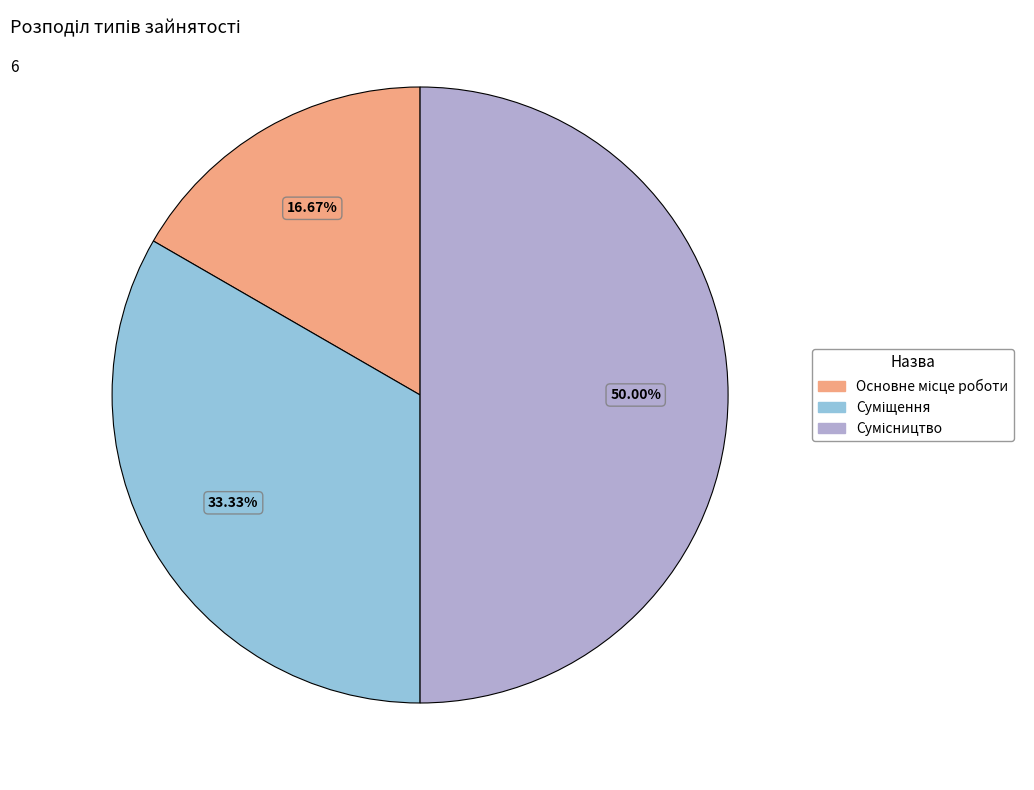

How many segments does this pie chart have?

3